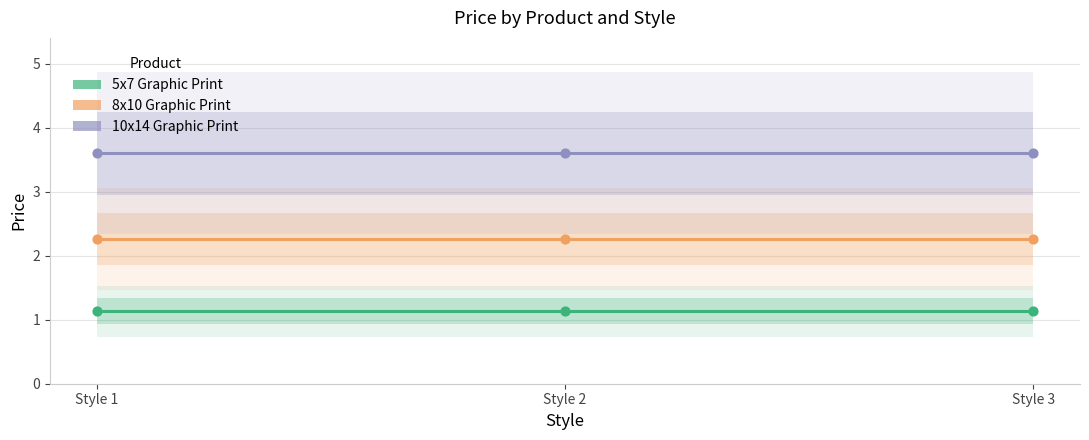

Which series has the largest total across all categories?

10x14 Graphic Print